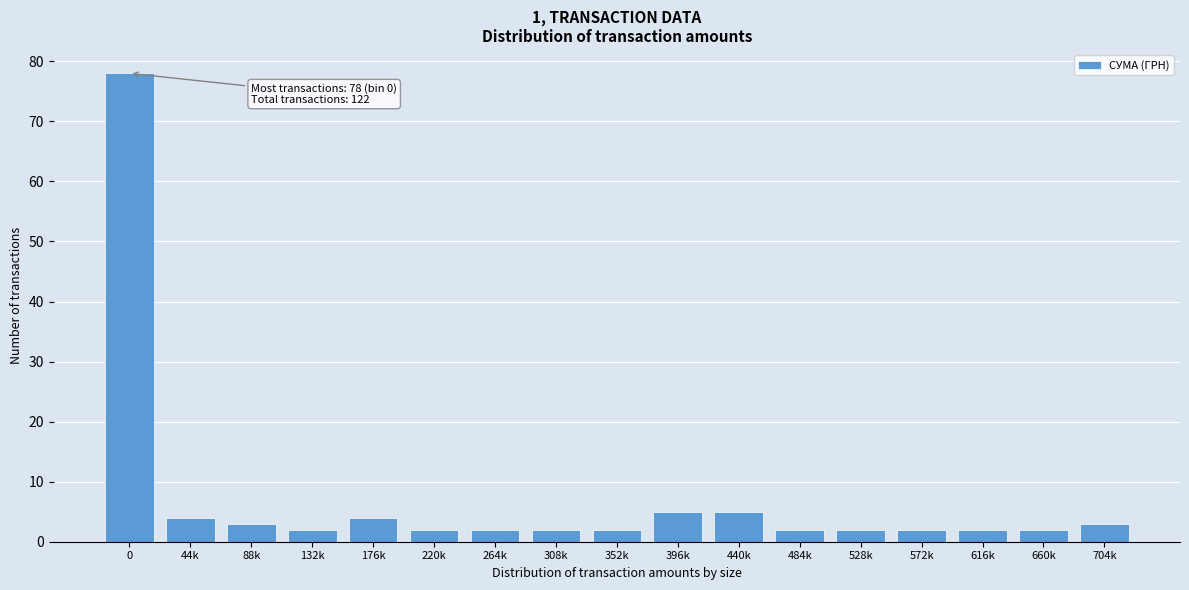

Reading left to right, list all the values displayed in this chart.

0=78	44k=4	88k=3	132k=2	176k=4	220k=2	264k=2	308k=2	352k=2	396k=5	440k=5	484k=2	528k=2	572k=2	616k=2	660k=2	704k=3